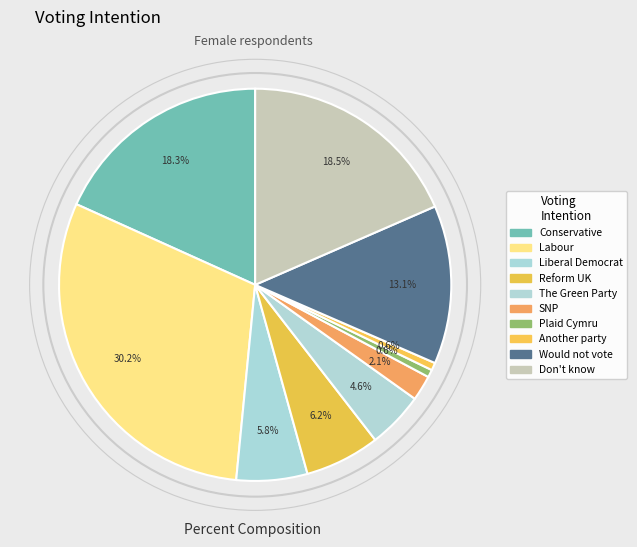

To the nearest percent, what is the combined percentage of Reform UK and Don't know?

25%